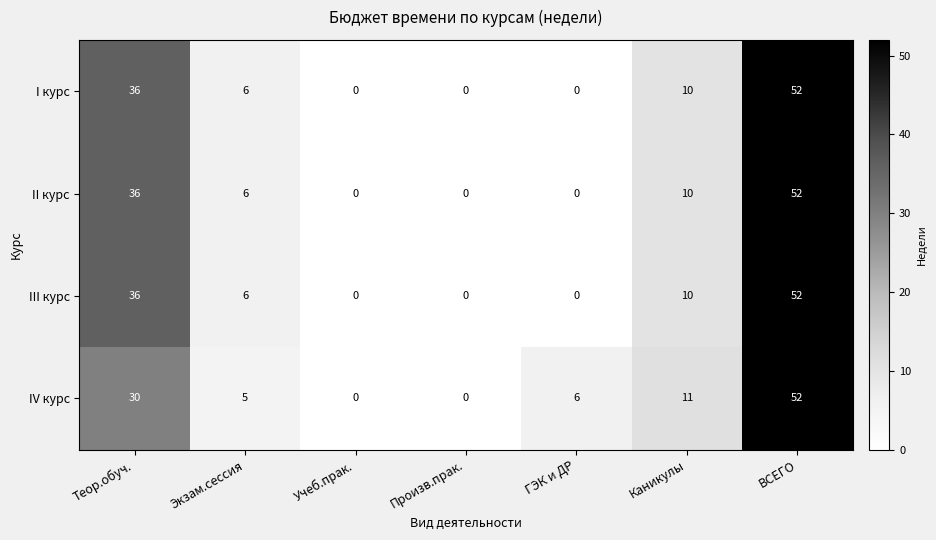

Where does the II курс series first go above 6?

Теор.обуч.